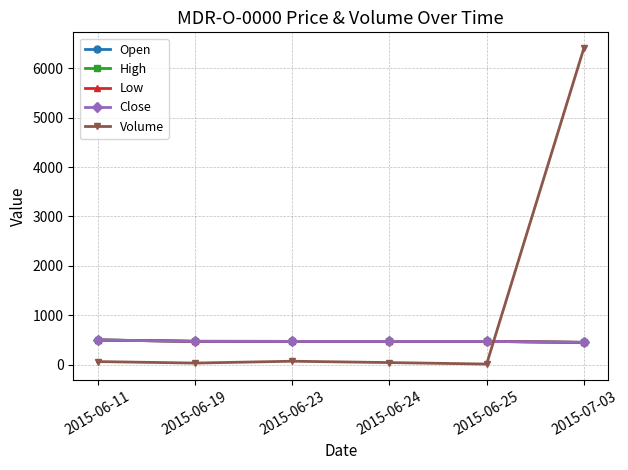

Reading right to left, transcribe all the data shown in this chart.

Open: 449.0	469.0	469.0	469.0	470.0	498.0
High: 449.0	469.0	469.0	469.0	470.0	498.0
Low: 449.0	469.0	469.0	469.0	470.0	497.0
Close: 449.0	469.0	469.0	469.0	470.0	497.8
Volume: 6408.0	10.0	40.0	67.0	30.0	60.0